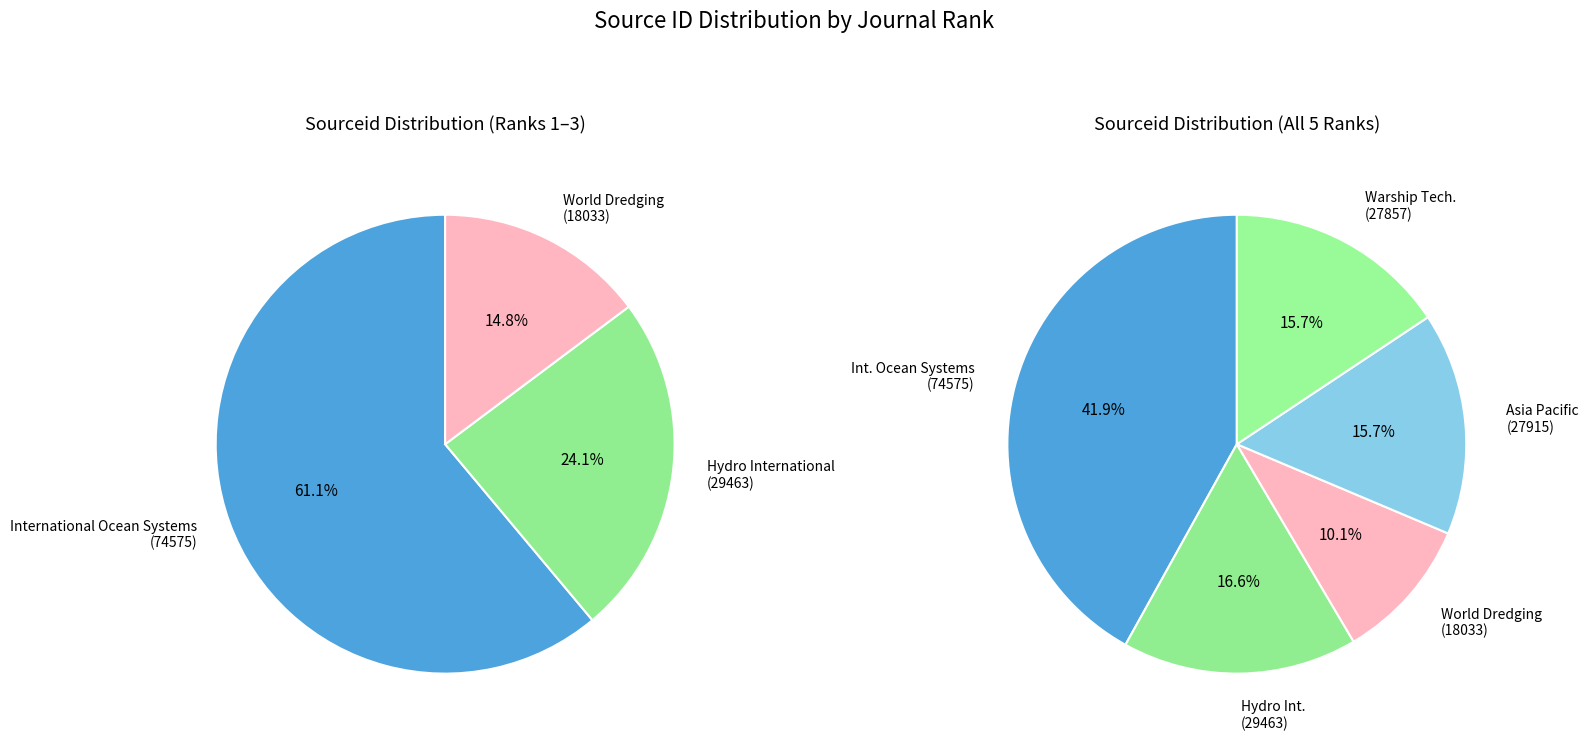

To the nearest percent, what is the difference between the Rank 3 (18033) and Rank 5 (27857) slice percentages?

6%